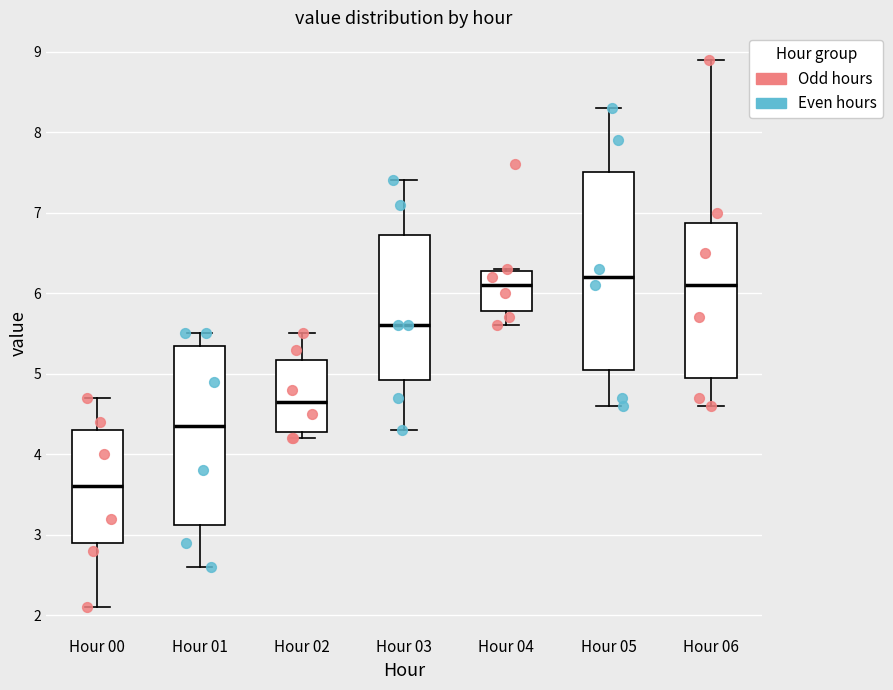

Reading left to right, read every box against the y-axis: the position of its median line, the range the box covers, and the ends of its whiskers. The values are not printed on the chart, so give them approximately, as read against the axis.

Hour 00: median 3.6, box 2.9 to 4.3, whiskers 2.1 to 4.7
Hour 01: median 4.4, box 3.1 to 5.4, whiskers 2.6 to 5.5
Hour 02: median 4.7, box 4.3 to 5.2, whiskers 4.2 to 5.5
Hour 03: median 5.6, box 4.9 to 6.7, whiskers 4.3 to 7.4
Hour 04: median 6.1, box 5.8 to 6.3, whiskers 5.6 to 6.3
Hour 05: median 6.2, box 5.1 to 7.5, whiskers 4.6 to 8.3
Hour 06: median 6.1, box 5.0 to 6.9, whiskers 4.6 to 8.9